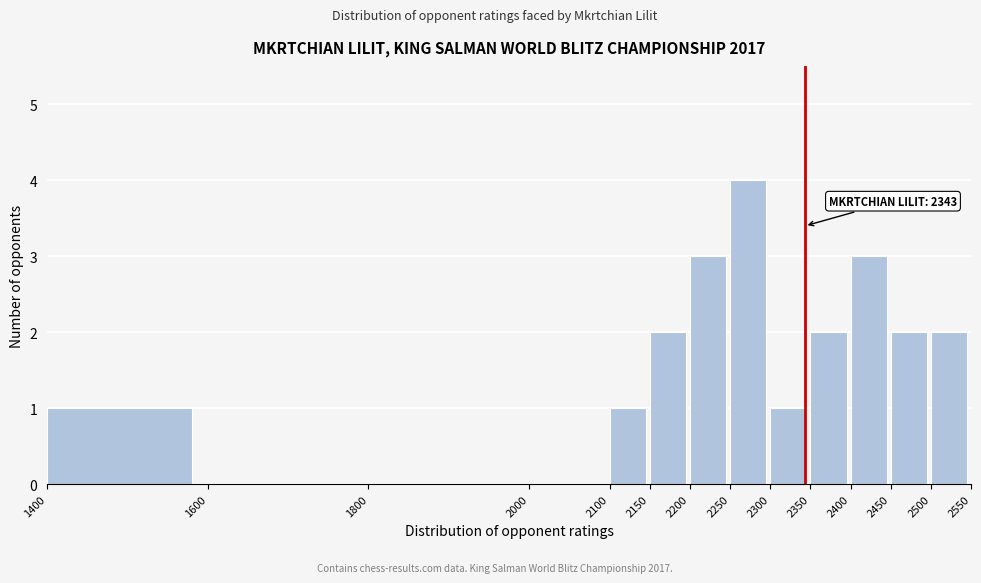

Which range on the x-axis has the tallest bar?

2250 to 2300